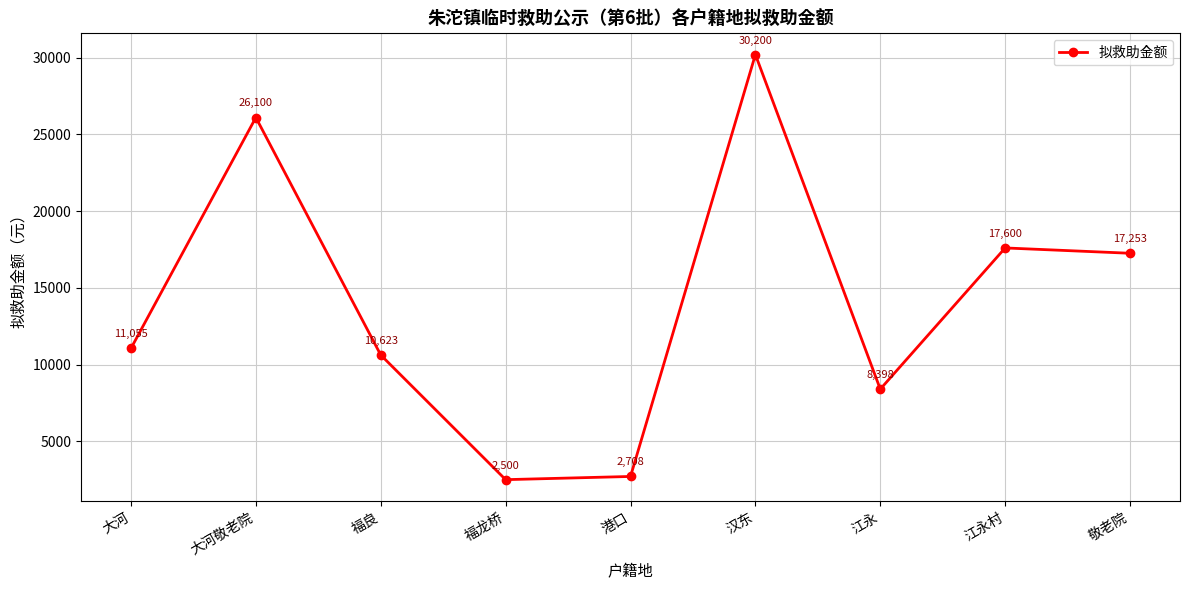

What value does the data have at 汉东, to the nearest 50?

30200